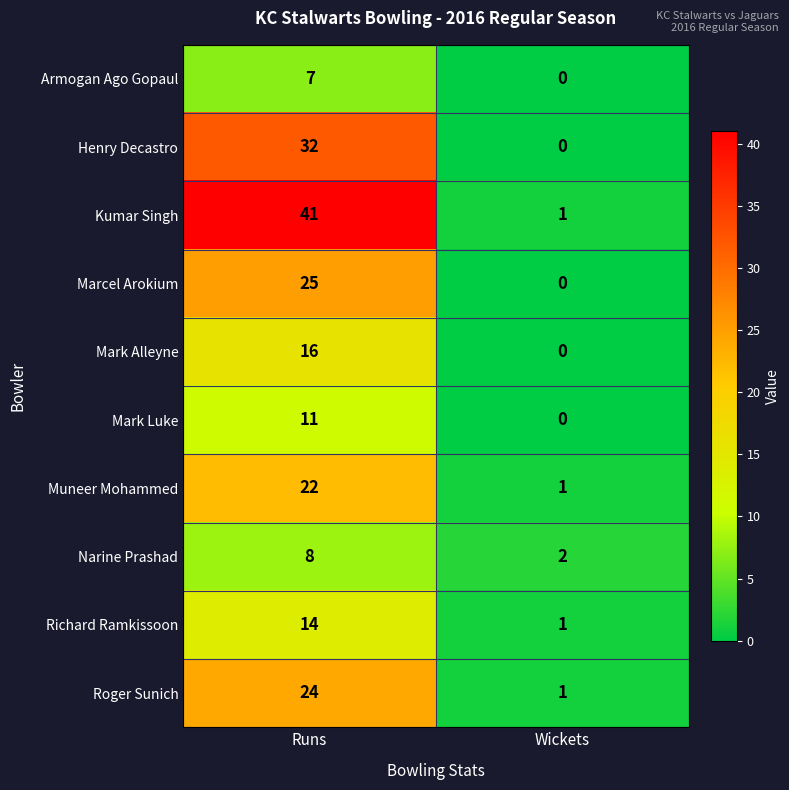

Reading right to left, transcribe all the data shown in this chart.

Armogan Ago Gopaul: Wickets=0	Runs=7
Henry Decastro: Wickets=0	Runs=32
Kumar Singh: Wickets=1	Runs=41
Marcel Arokium: Wickets=0	Runs=25
Mark Alleyne: Wickets=0	Runs=16
Mark Luke: Wickets=0	Runs=11
Muneer Mohammed: Wickets=1	Runs=22
Narine Prashad: Wickets=2	Runs=8
Richard Ramkissoon: Wickets=1	Runs=14
Roger Sunich: Wickets=1	Runs=24